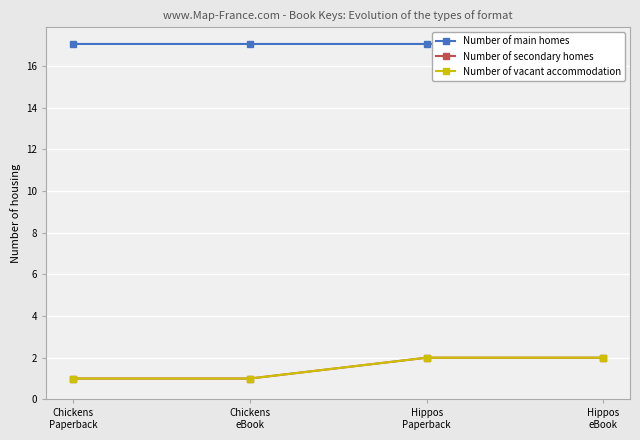

What value does the Number of main homes series have at Chickens
Paperback?

17.1